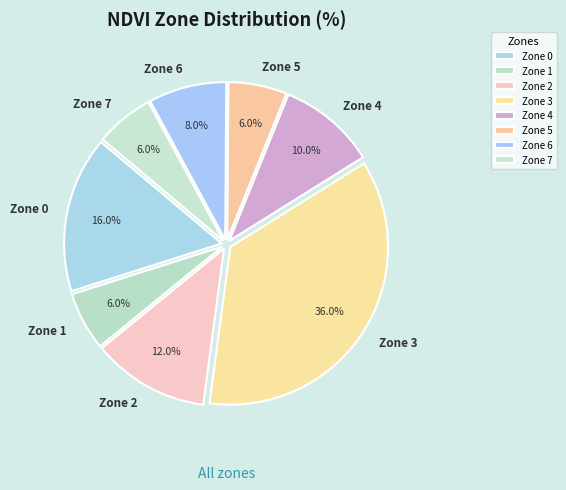

To the nearest percent, what is the difference between the largest and smallest slice percentages?

30%